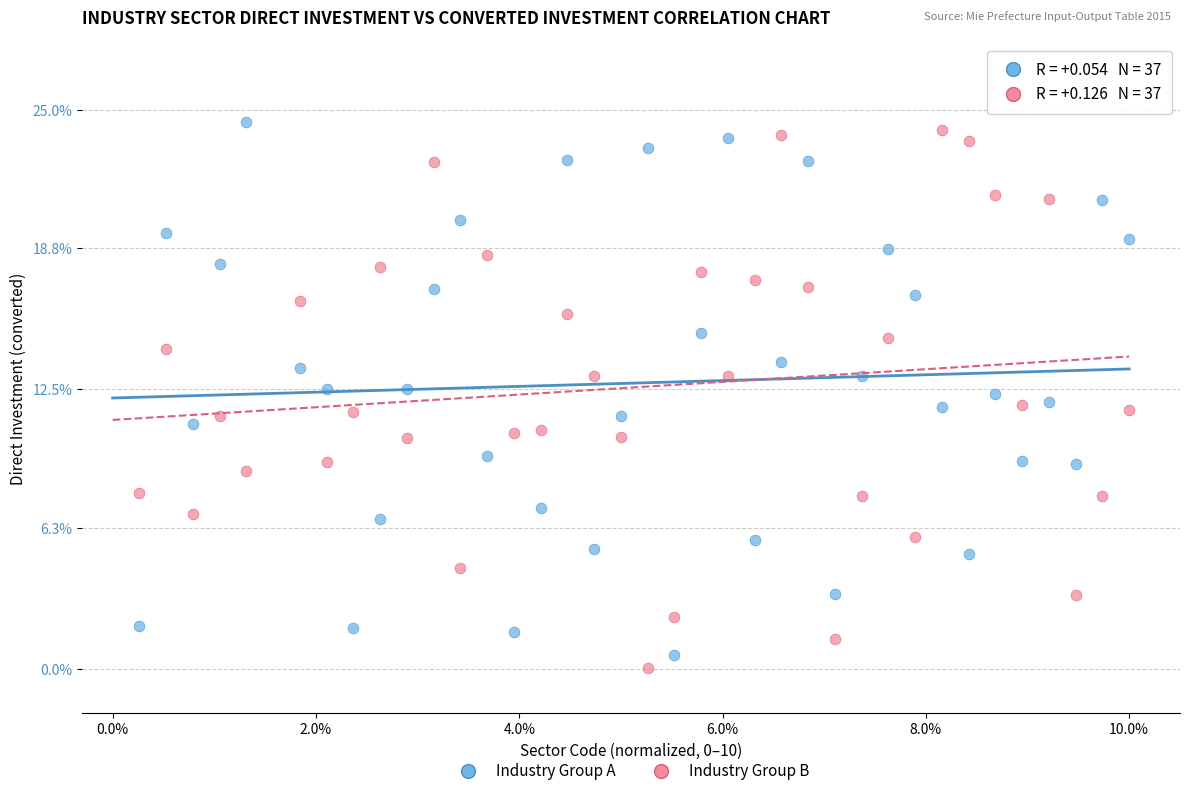

What is the X range (max minus min) for the scatter plot?

9.7